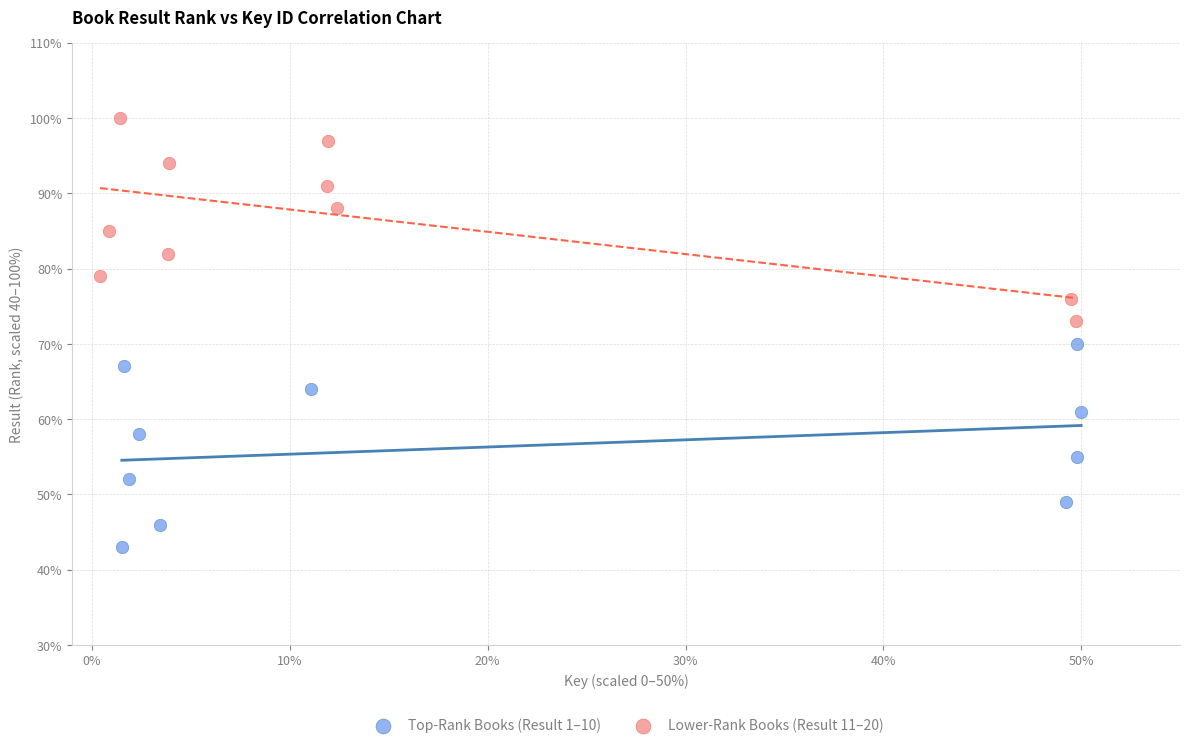

Which series reaches the maximum Y coordinate?

Lower-Rank Books (Result 11–20)